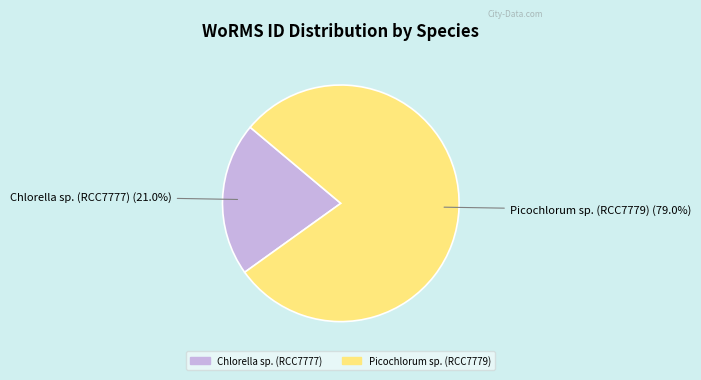

How much of the chart is everything except Picochlorum sp. (RCC7779)?

21.0%